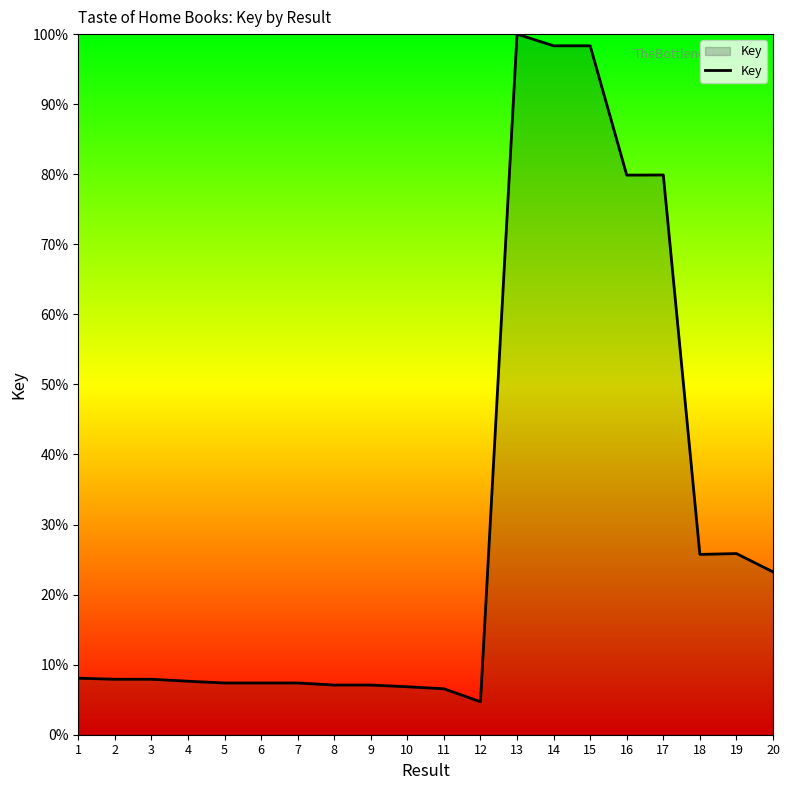

Is it true that the value at 17 is 79.9?

True